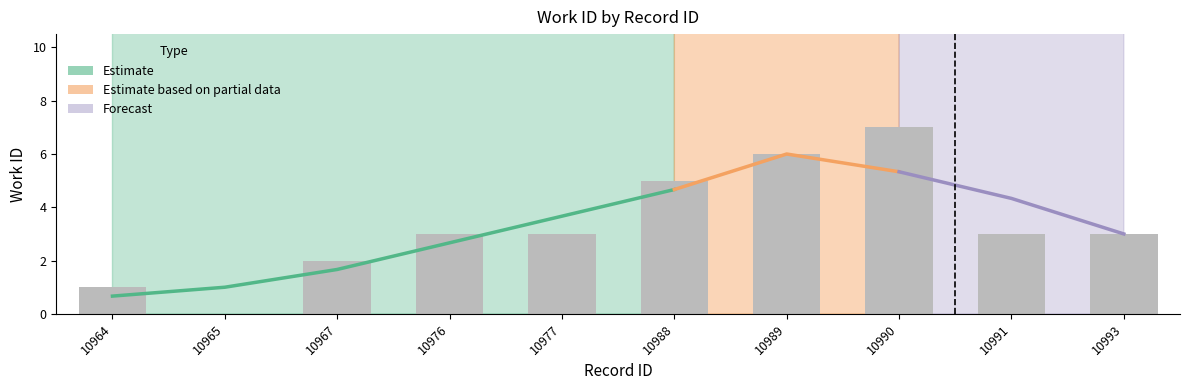

How many categories are shown in the chart?

10